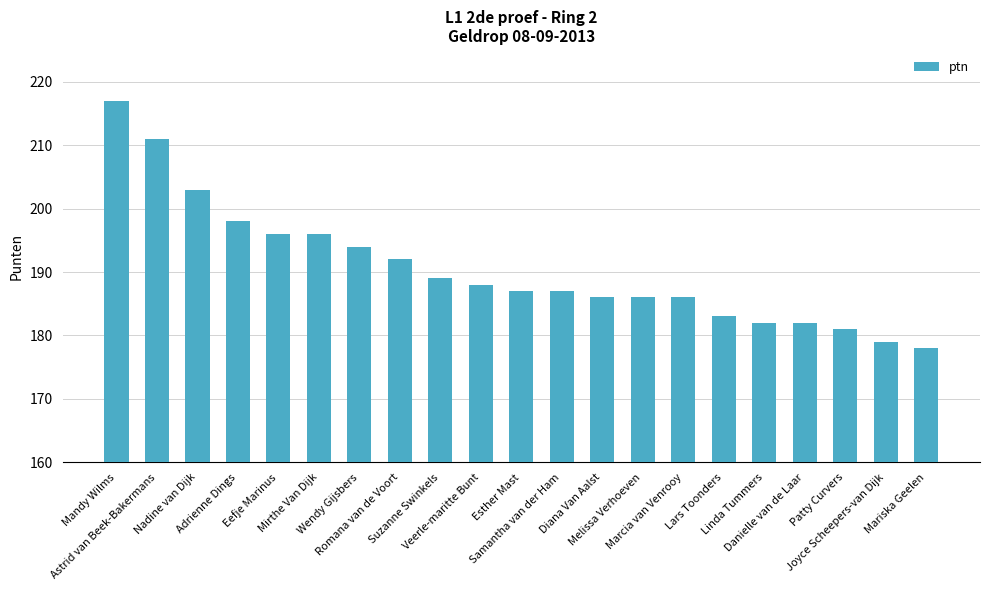

What is the label of the 14th bar from the left?

Melissa Verhoeven